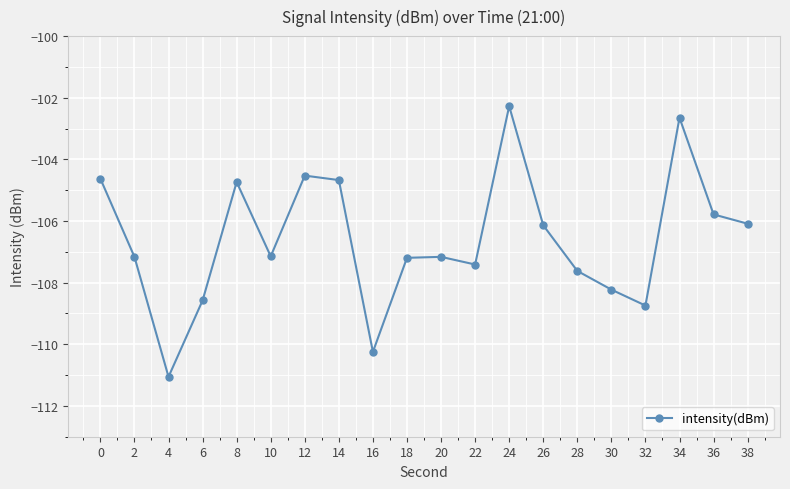

Where is the first local maximum?

8